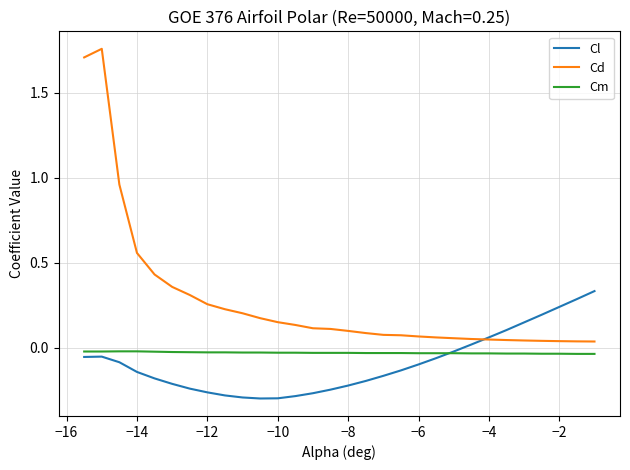

What is the sum of all Cl values?

-2.7